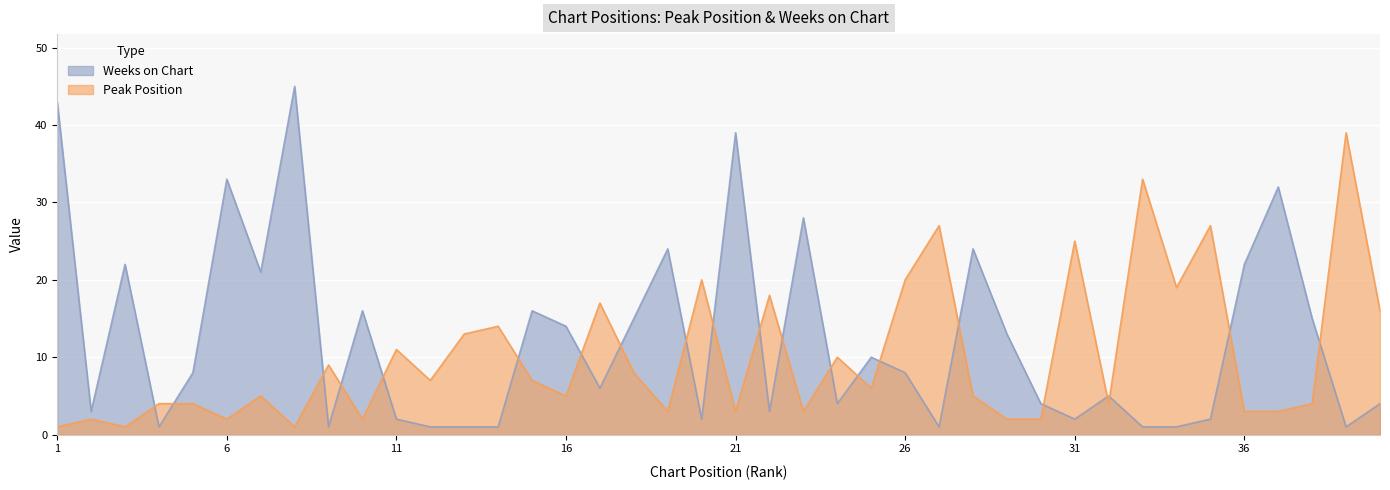

What are all the series names shown in the legend?

Weeks on Chart, Peak Position